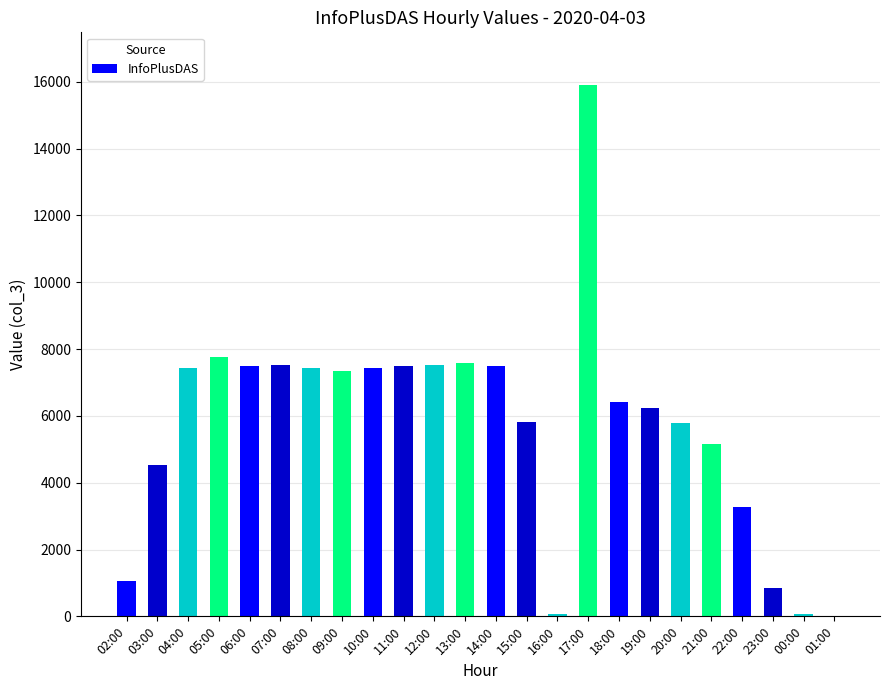

Where is the data nearest to the value 7956?

05:00